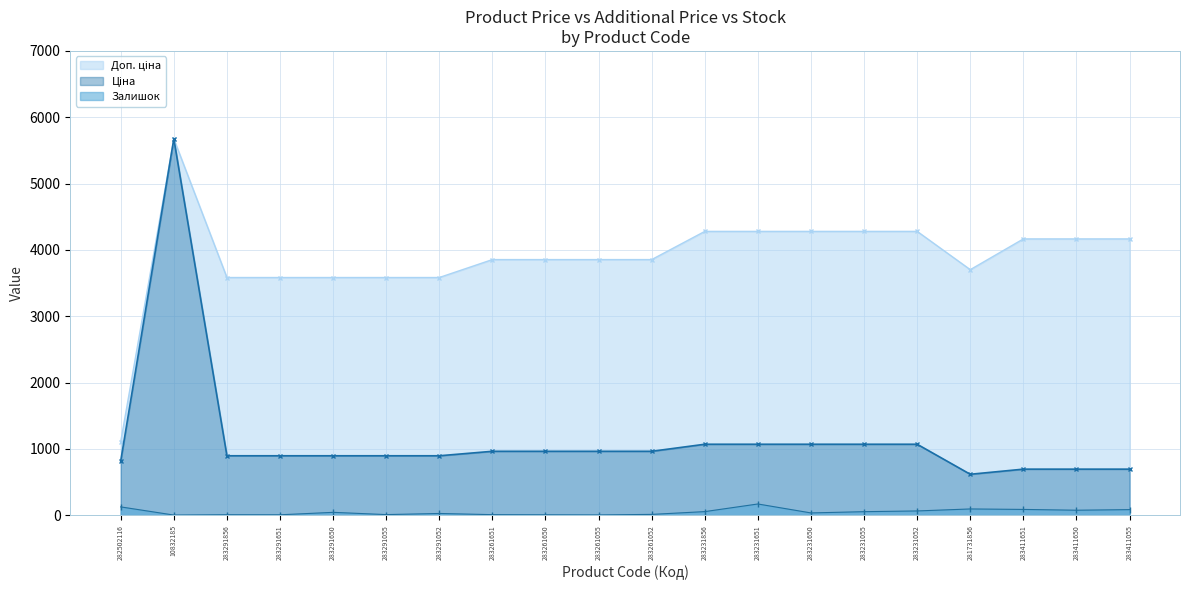

What is the difference between the maximum and minimum values in the Ціна series?

5056.8